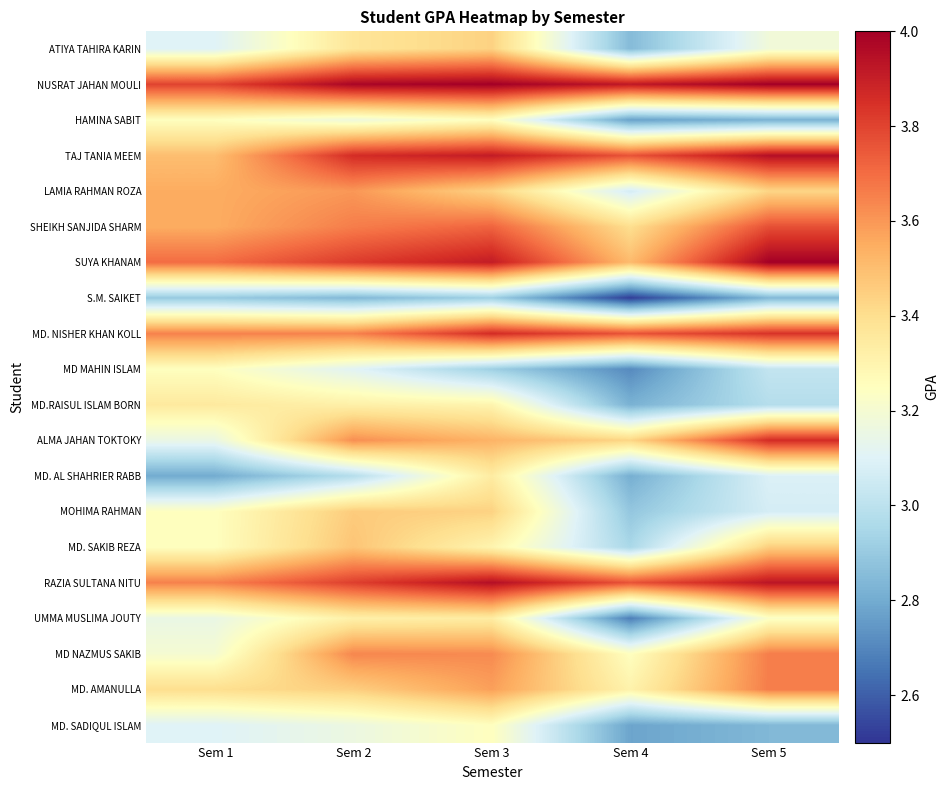

Reading left to right, extract all data points from this chart.

ATIYA TAHIRA KARIN: Sem 1=3.1	Sem 2=3.4	Sem 3=3.4	Sem 4=2.9	Sem 5=3.2
NUSRAT JAHAN MOULI: Sem 1=3.8	Sem 2=4.0	Sem 3=4.0	Sem 4=3.9	Sem 5=4.0
HAMINA SABIT: Sem 1=3.2	Sem 2=3.2	Sem 3=3.2	Sem 4=2.8	Sem 5=2.8
TAJ TANIA MEEM: Sem 1=3.5	Sem 2=3.9	Sem 3=3.9	Sem 4=3.8	Sem 5=4.0
LAMIA RAHMAN ROZA: Sem 1=3.5	Sem 2=3.6	Sem 3=3.4	Sem 4=3.1	Sem 5=3.4
SHEIKH SANJIDA SHARM: Sem 1=3.5	Sem 2=3.7	Sem 3=3.7	Sem 4=3.4	Sem 5=3.8
SUYA KHANAM: Sem 1=3.7	Sem 2=3.8	Sem 3=3.9	Sem 4=3.5	Sem 5=4.0
S.M. SAIKET: Sem 1=2.9	Sem 2=2.8	Sem 3=2.9	Sem 4=2.5	Sem 5=2.8
MD. NISHER KHAN KOLL: Sem 1=3.6	Sem 2=3.6	Sem 3=3.9	Sem 4=3.8	Sem 5=3.8
MD MAHIN ISLAM: Sem 1=3.2	Sem 2=3.1	Sem 3=2.9	Sem 4=2.7	Sem 5=3.0
MD.RAISUL ISLAM BORN: Sem 1=3.4	Sem 2=3.3	Sem 3=3.3	Sem 4=2.8	Sem 5=3.0
ALMA JAHAN TOKTOKY: Sem 1=3.1	Sem 2=3.6	Sem 3=3.5	Sem 4=3.4	Sem 5=3.9
MD. AL SHAHRIER RABB: Sem 1=2.8	Sem 2=3.0	Sem 3=3.3	Sem 4=2.8	Sem 5=3.1
MOHIMA RAHMAN: Sem 1=3.2	Sem 2=3.5	Sem 3=3.4	Sem 4=2.9	Sem 5=3.1
MD. SAKIB REZA: Sem 1=3.2	Sem 2=3.5	Sem 3=3.3	Sem 4=3.0	Sem 5=3.5
RAZIA SULTANA NITU: Sem 1=3.6	Sem 2=3.8	Sem 3=4.0	Sem 4=3.8	Sem 5=3.9
UMMA MUSLIMA JOUTY: Sem 1=3.1	Sem 2=3.3	Sem 3=3.3	Sem 4=2.7	Sem 5=3.2
MD NAZMUS SAKIB: Sem 1=3.2	Sem 2=3.6	Sem 3=3.6	Sem 4=3.2	Sem 5=3.7
MD. AMANULLA: Sem 1=3.4	Sem 2=3.5	Sem 3=3.6	Sem 4=3.3	Sem 5=3.7
MD. SADIQUL ISLAM: Sem 1=3.1	Sem 2=3.2	Sem 3=3.2	Sem 4=2.8	Sem 5=2.8